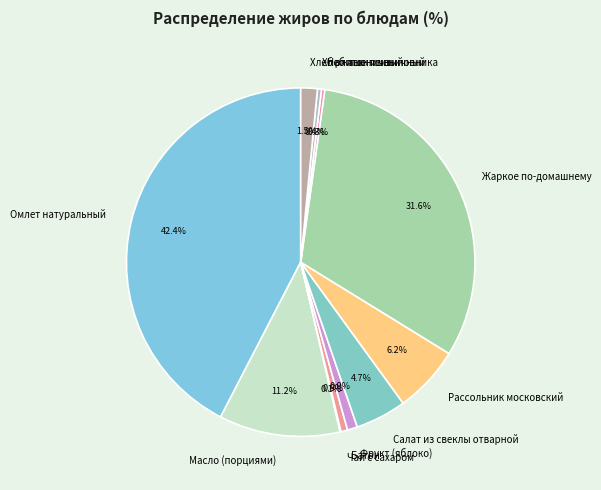

To the nearest percent, what portion does Батон represent?

1%